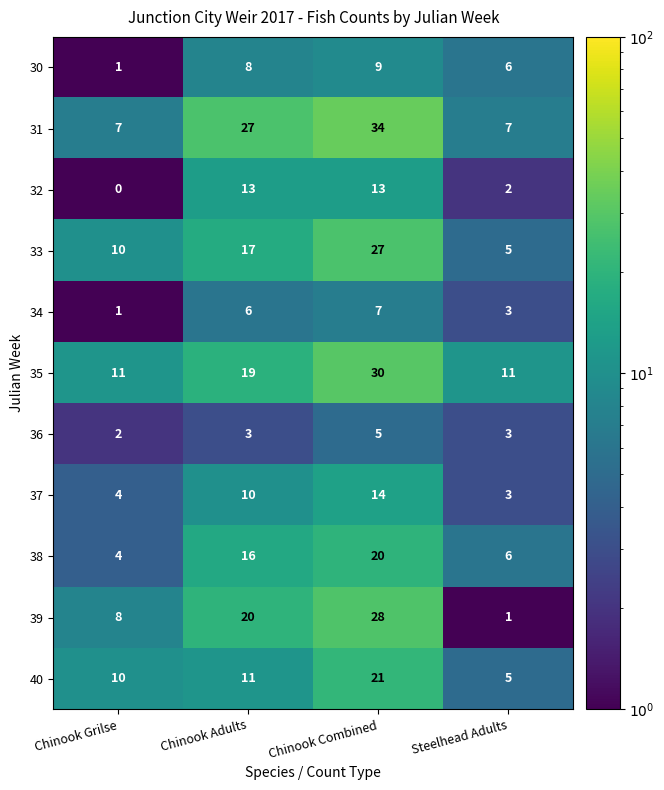

Which category has the lowest value across all series?

Chinook Grilse